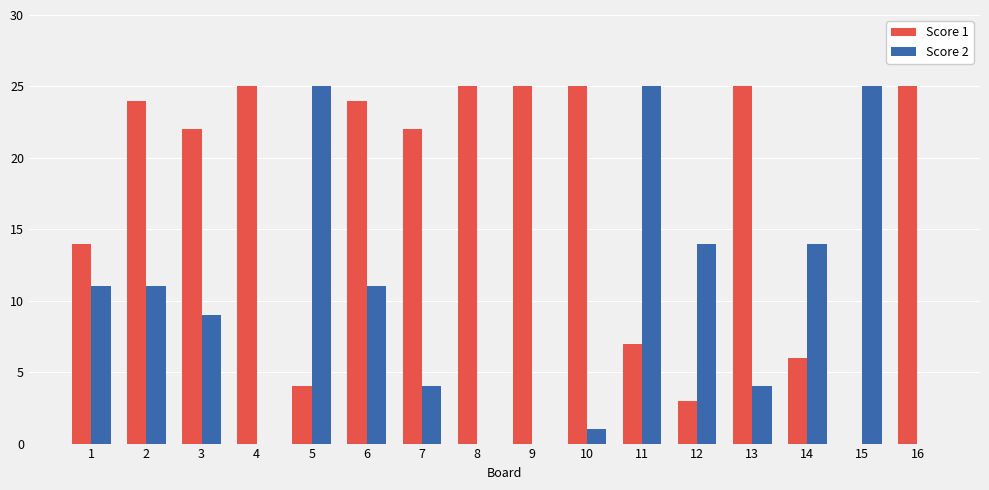

What is the maximum value shown in the chart?

25